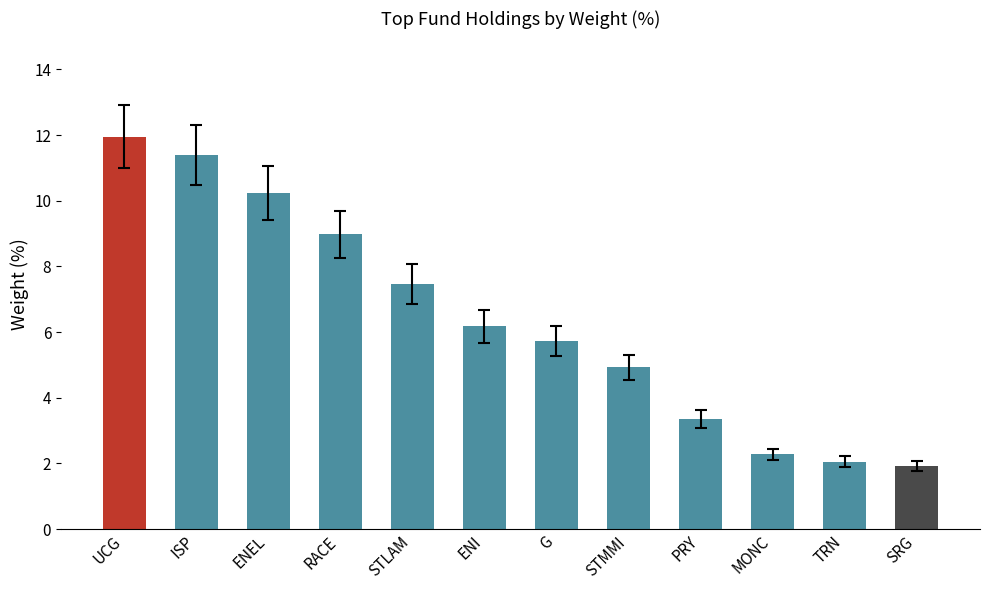

What is the value of the 6th bar from the left?

6.2